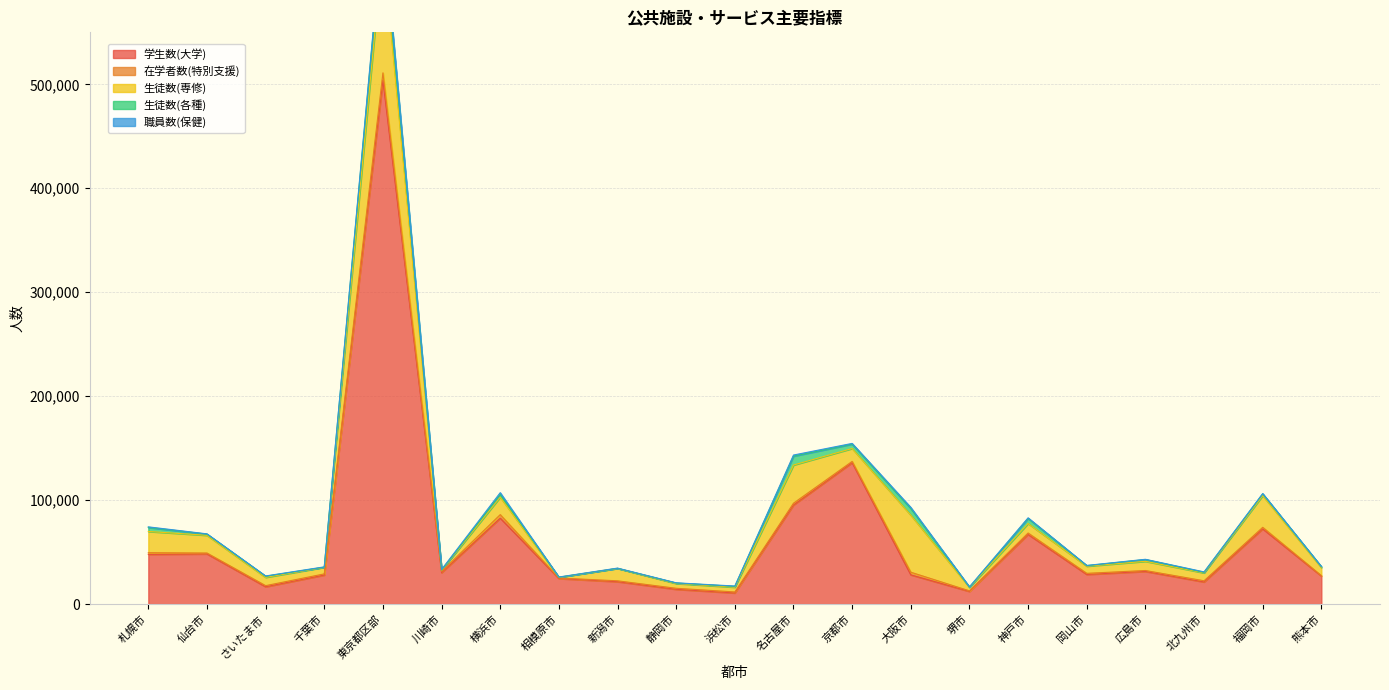

At how many categories does at least one series exceed 159567?

1